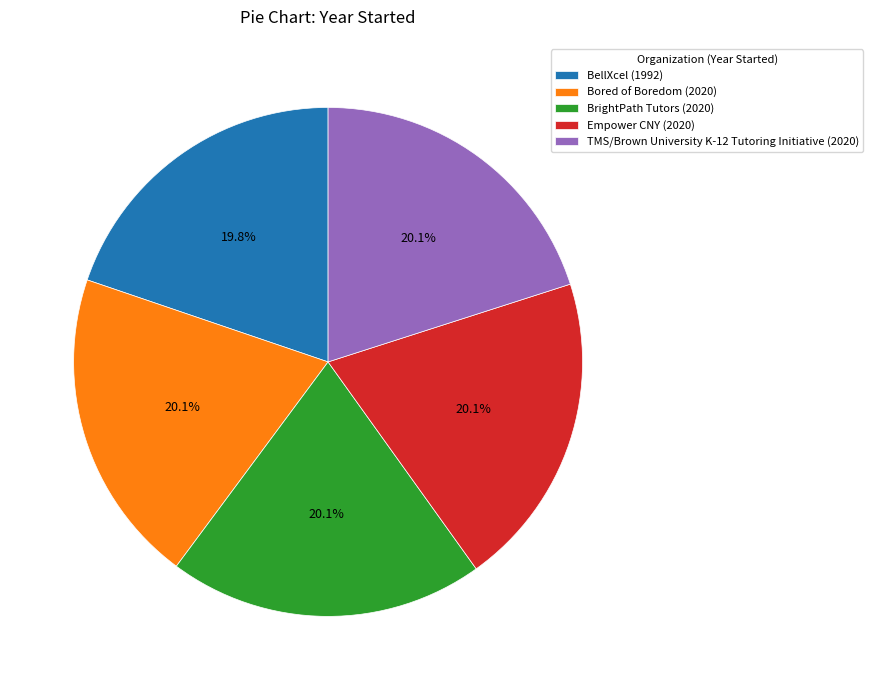

How many slices are in this pie chart?

5